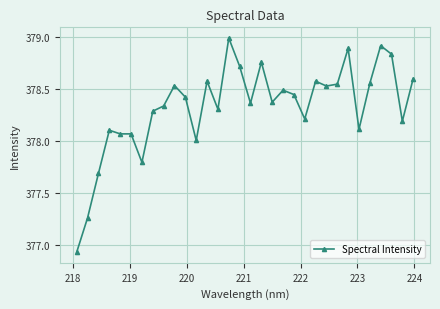

What is the difference between the second highest and second lowest values?

1.7